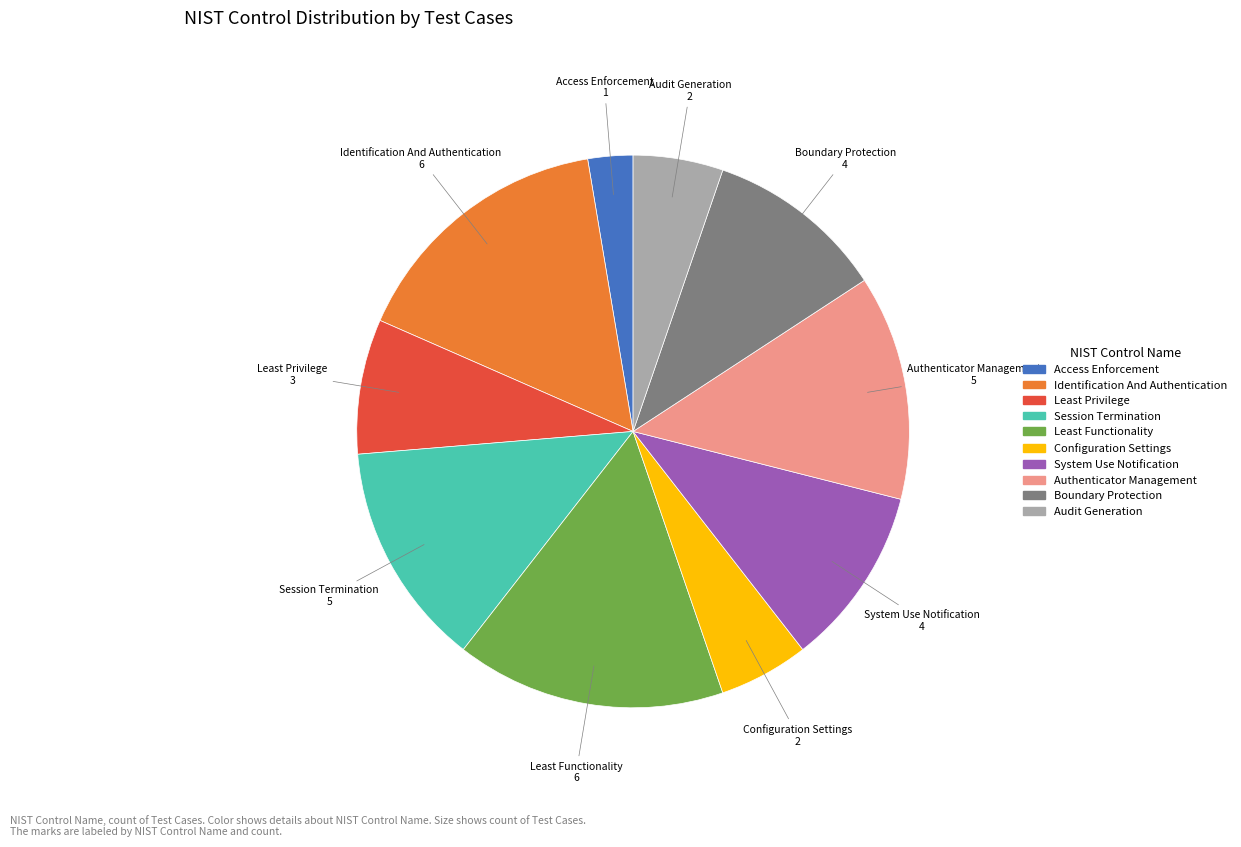

Which has a higher value, Least Privilege or Access Enforcement?

Least Privilege